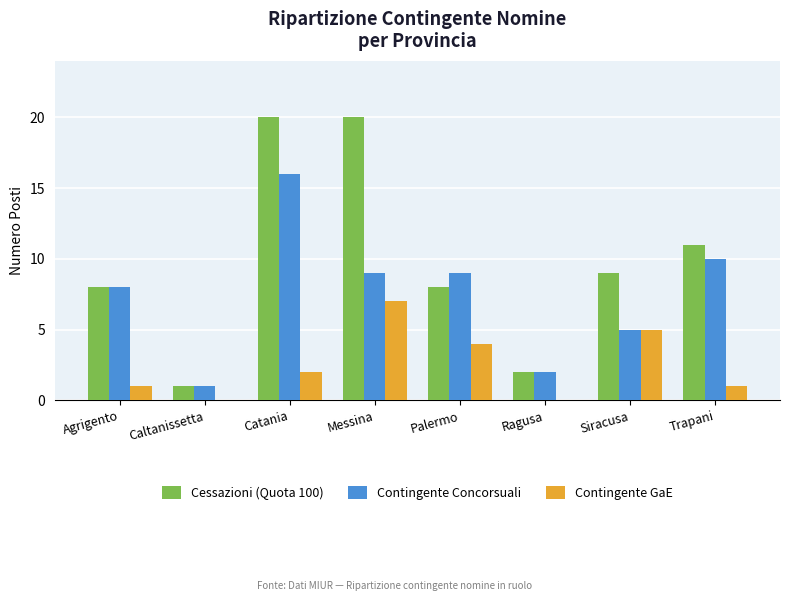

Count the number of data series in this chart.

3